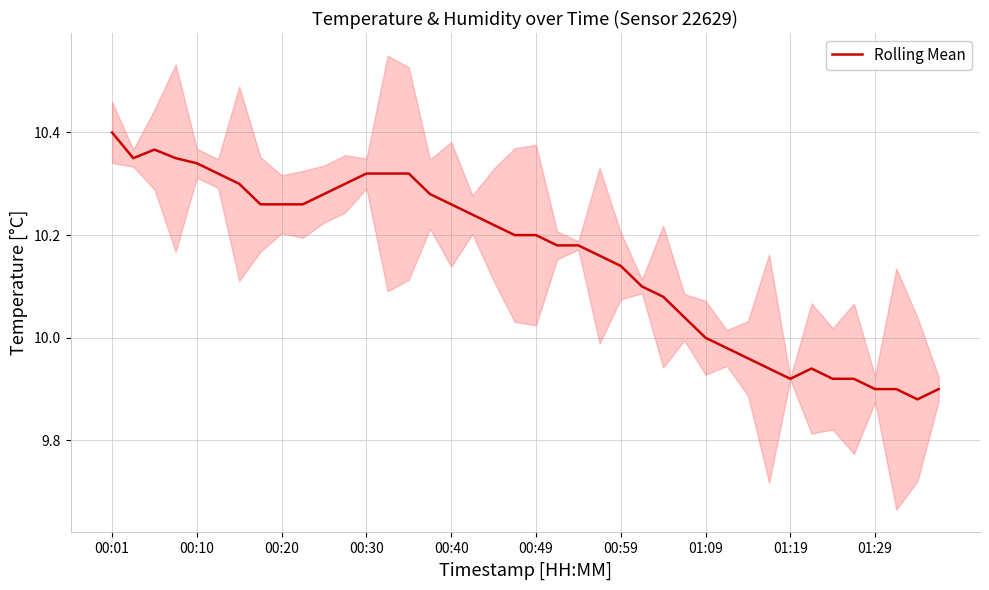

At which label does Rolling Mean reach its peak?

00:01